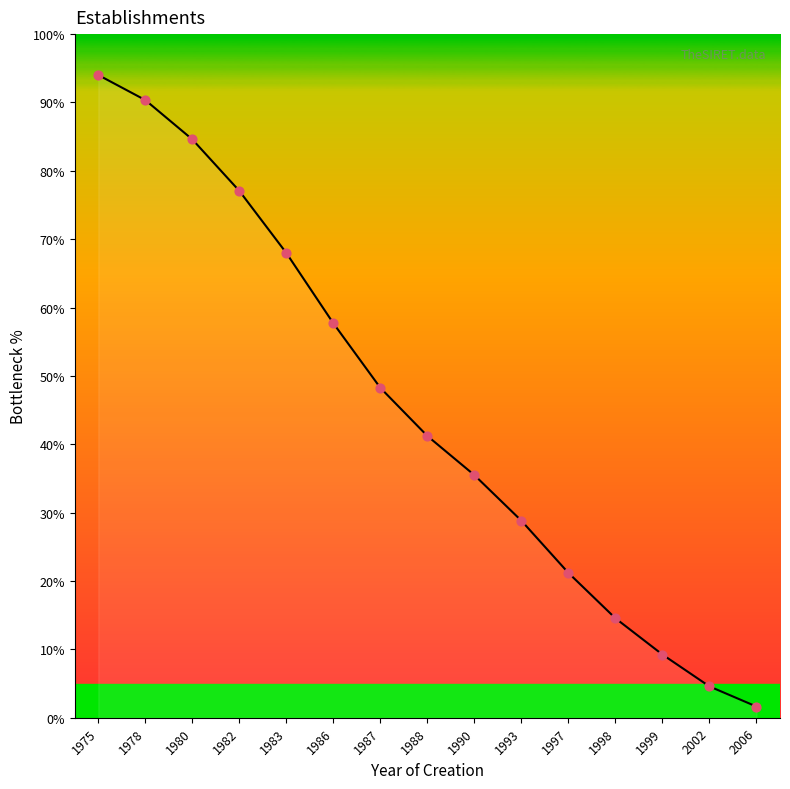

What is the change in value from 1982 to 1999?

-67.8